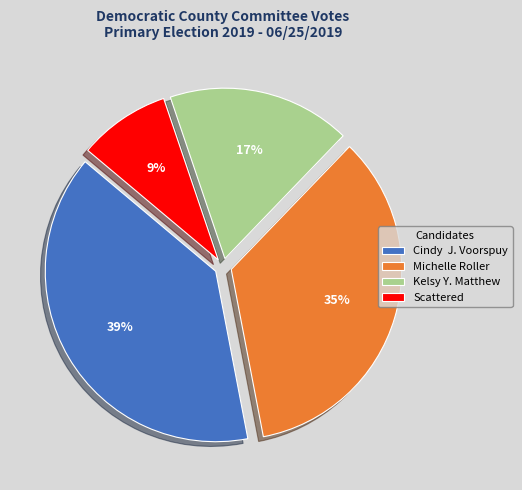

Is the sum of Kelsy Y. Matthew and Scattered greater than half?

No